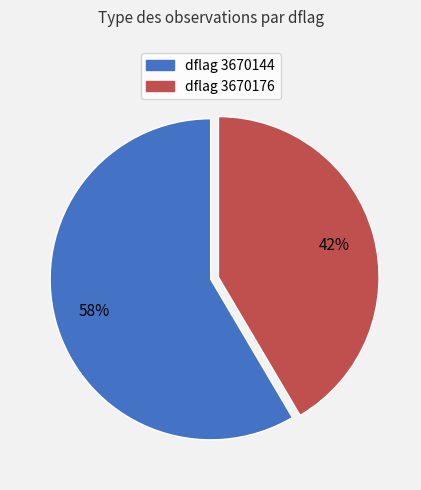

To the nearest percent, what is the combined percentage of dflag 3670176 and dflag 3670144?

100%